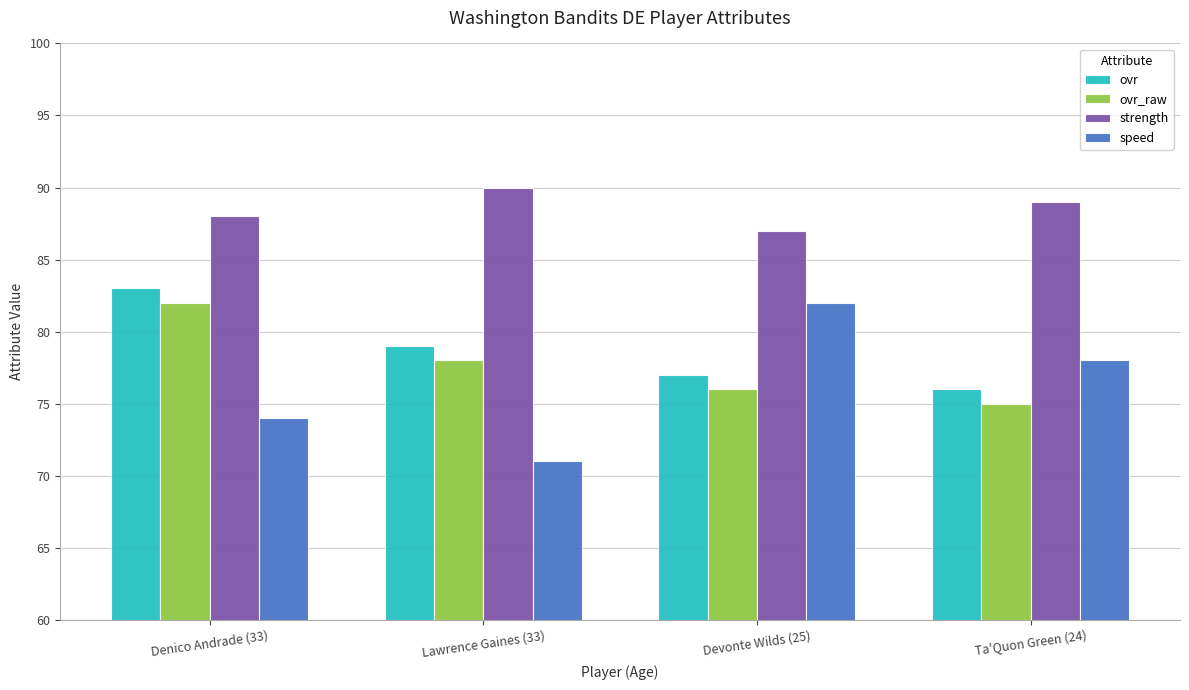

Which label corresponds to the smallest value in the chart?

Lawrence Gaines (33)